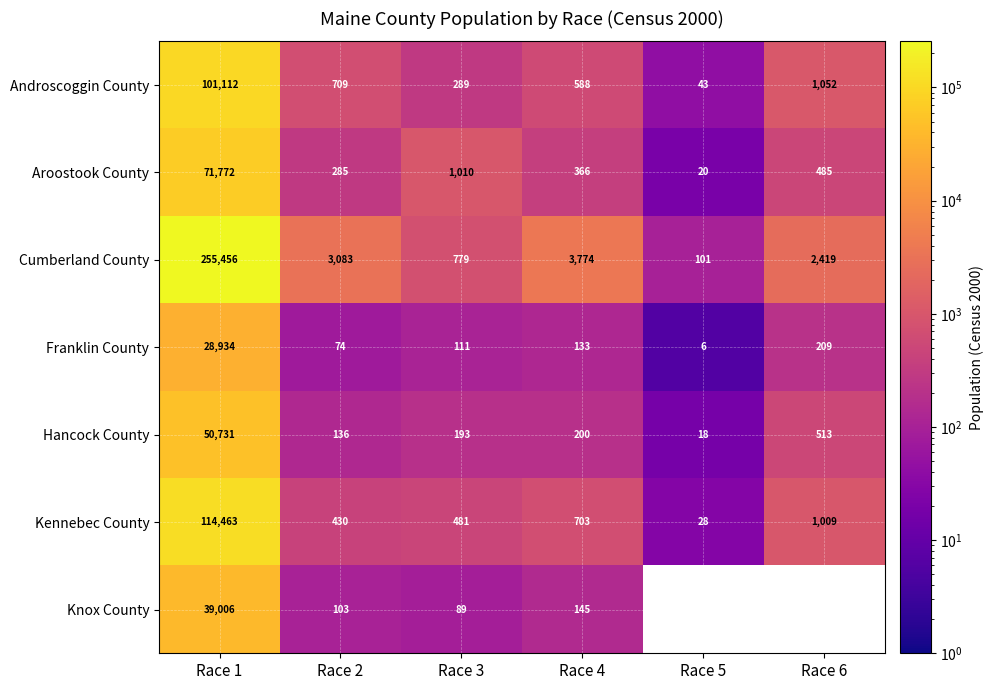

True or false: Hancock County has a value of 136 at Race 2.

True